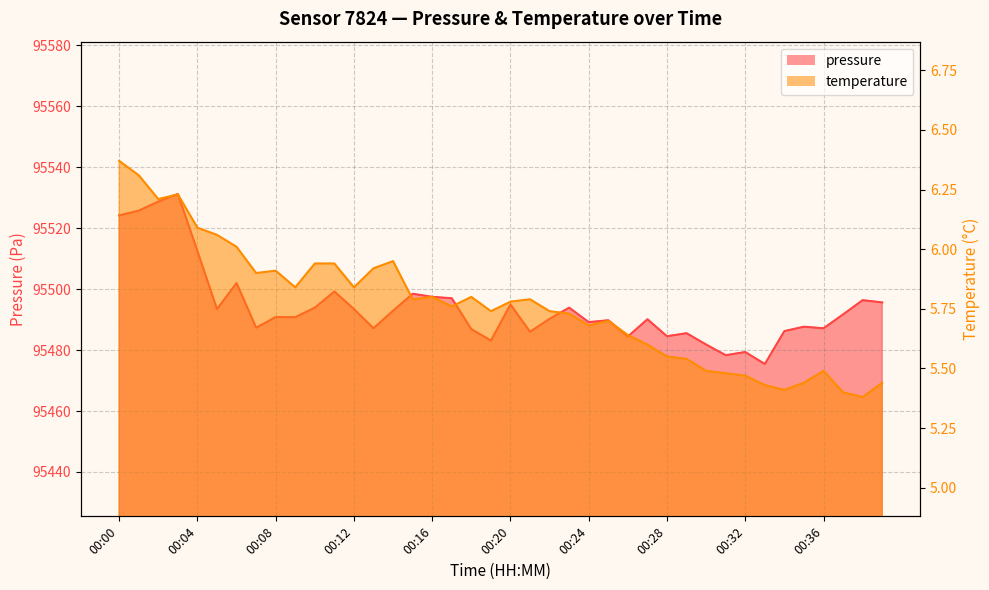

What is the approximate value of temperature at 00:05?

6.1